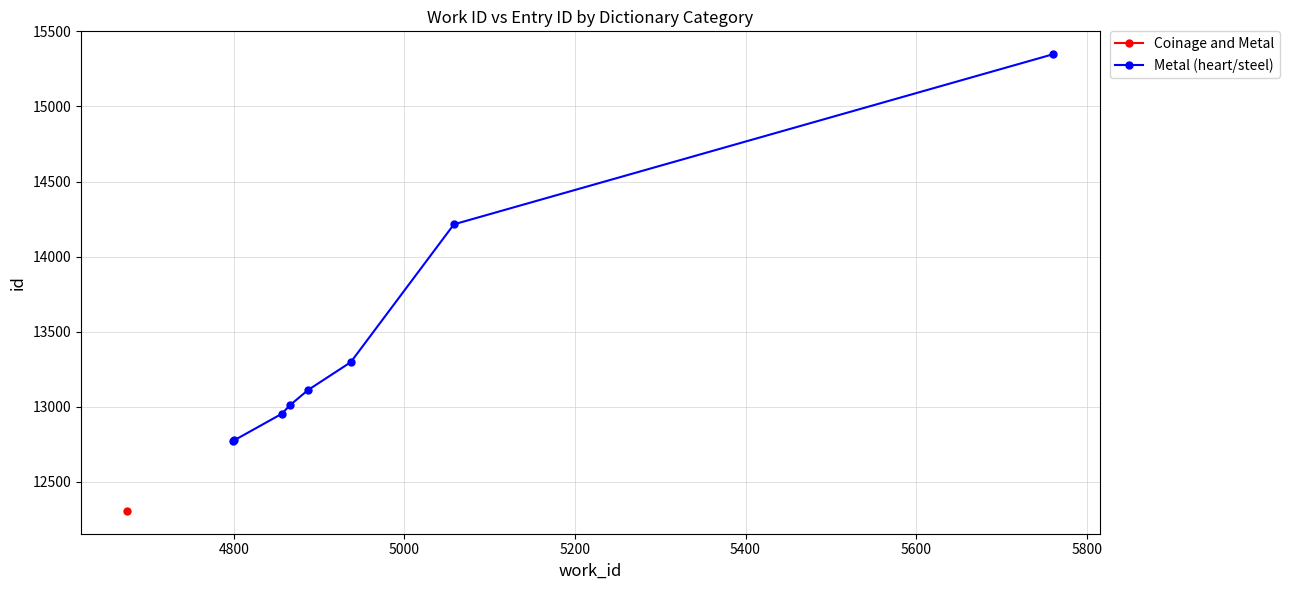

How many categories are shown in the chart?

8